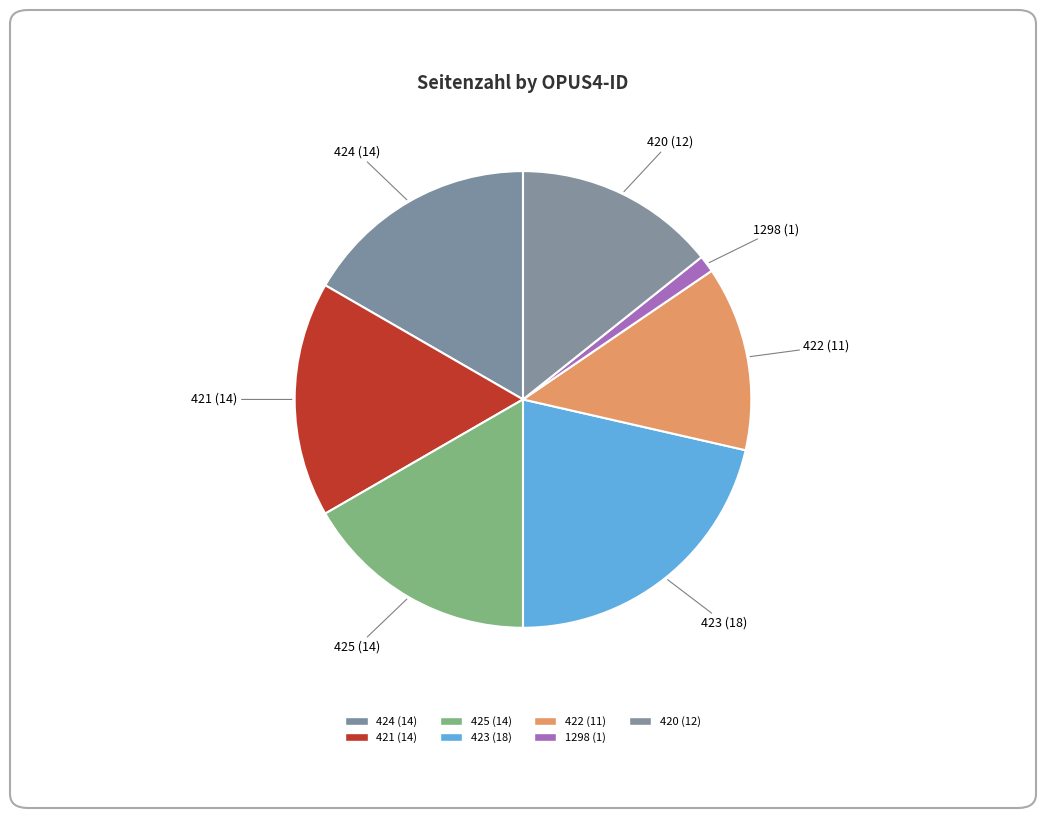

What is the smallest slice in the pie chart?

1298